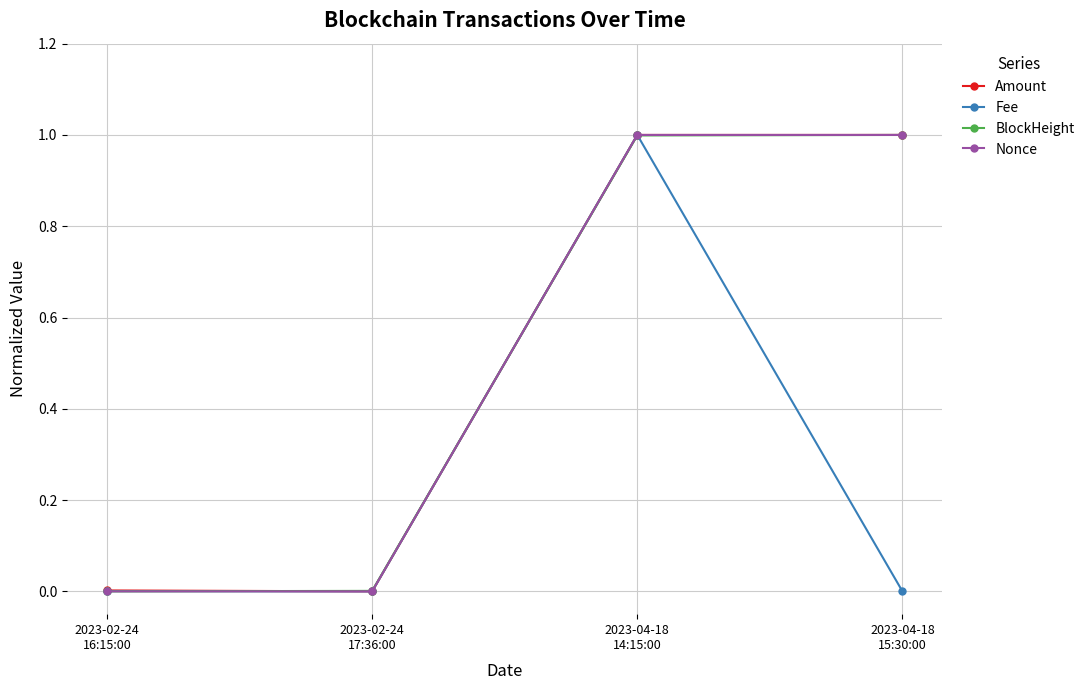

What is the difference between the maximum and minimum values in the BlockHeight series?

1.0